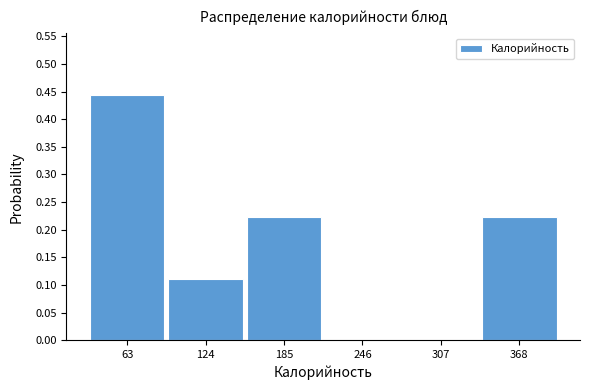

Over which range of the x-axis is the bar tallest?

30 to 90